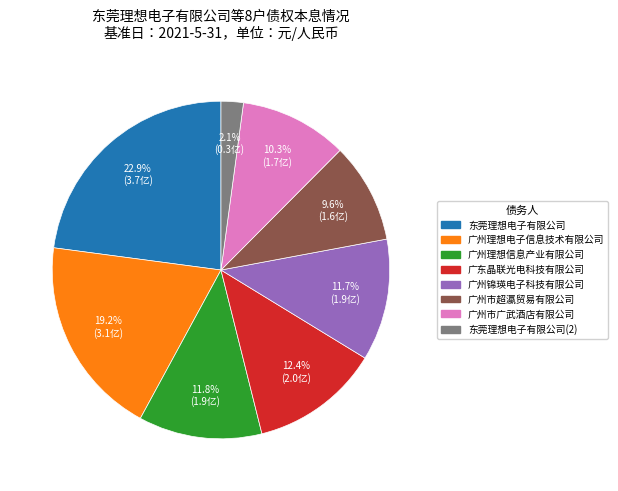

Does any single category account for the majority?

No